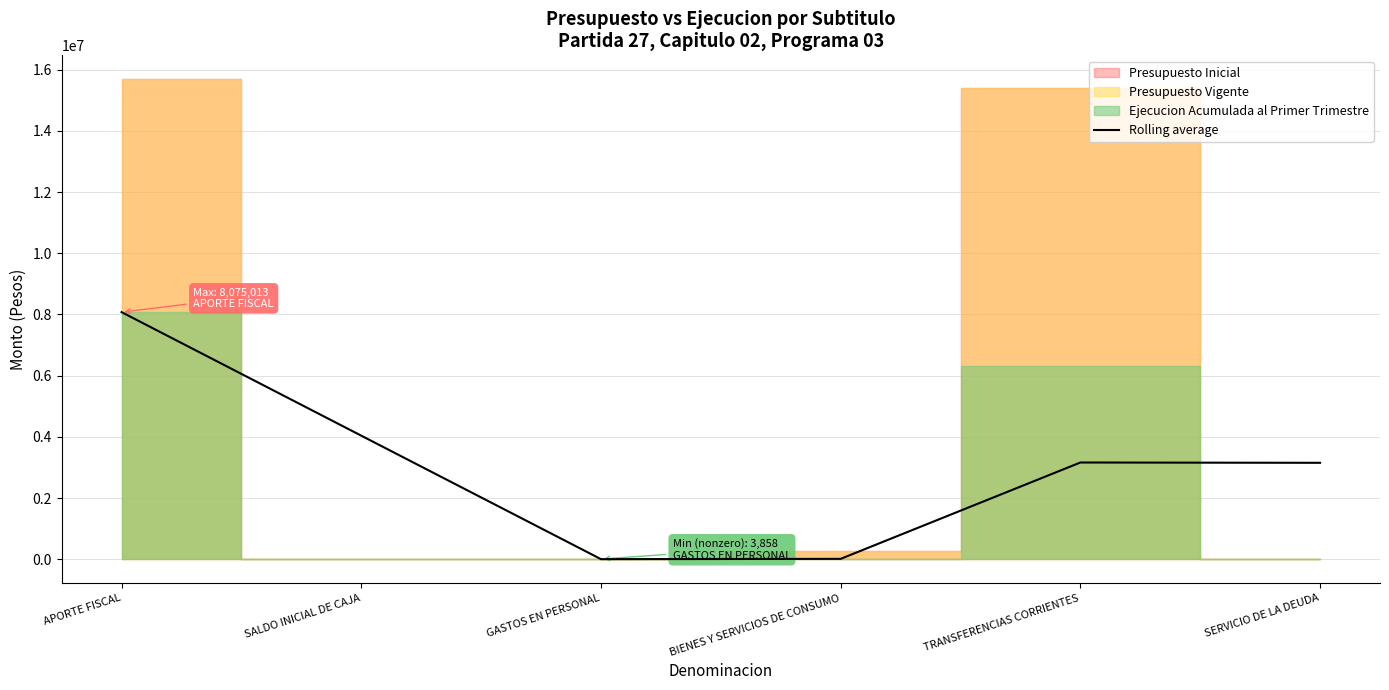

What is the difference between the maximum and second lowest values?

8063012.5